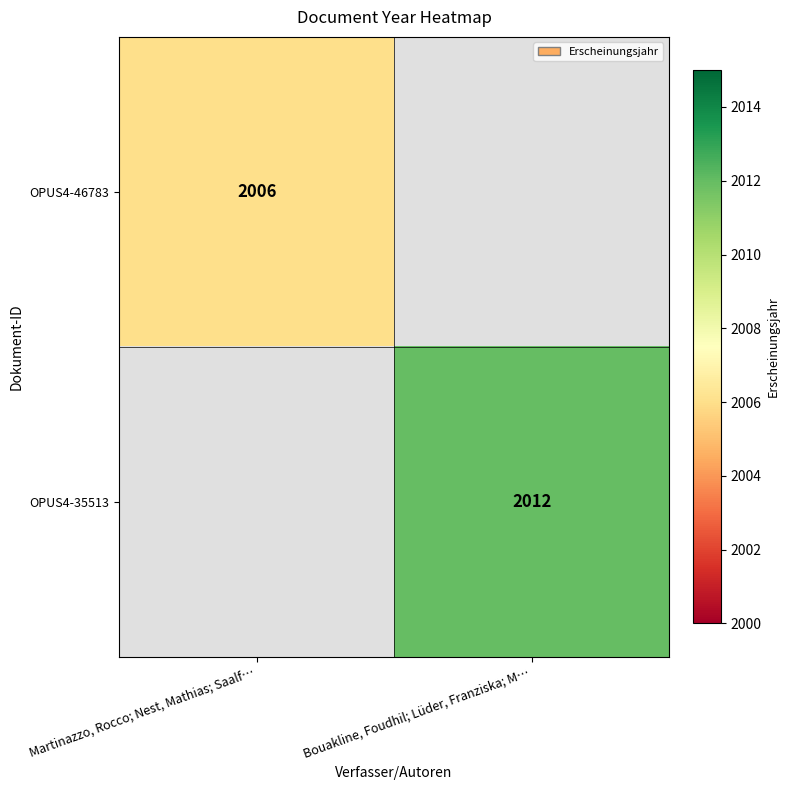

The OPUS4-46783 series shows 2006 at Martinazzo, Rocco; Nest, Mathias; Saalf…. True or false?

True